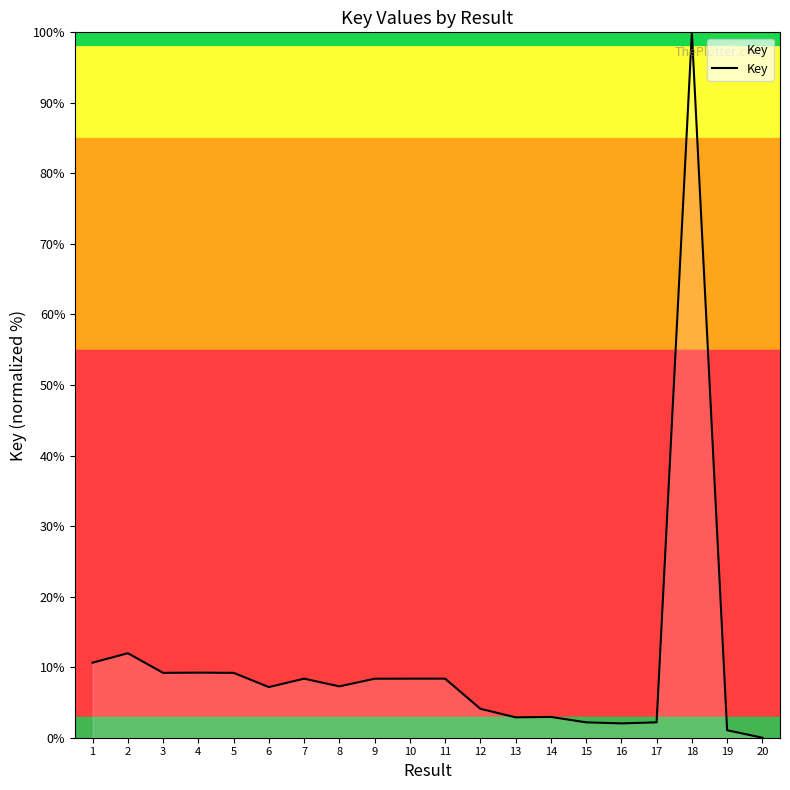

What is the difference between the maximum and minimum values?

100.0